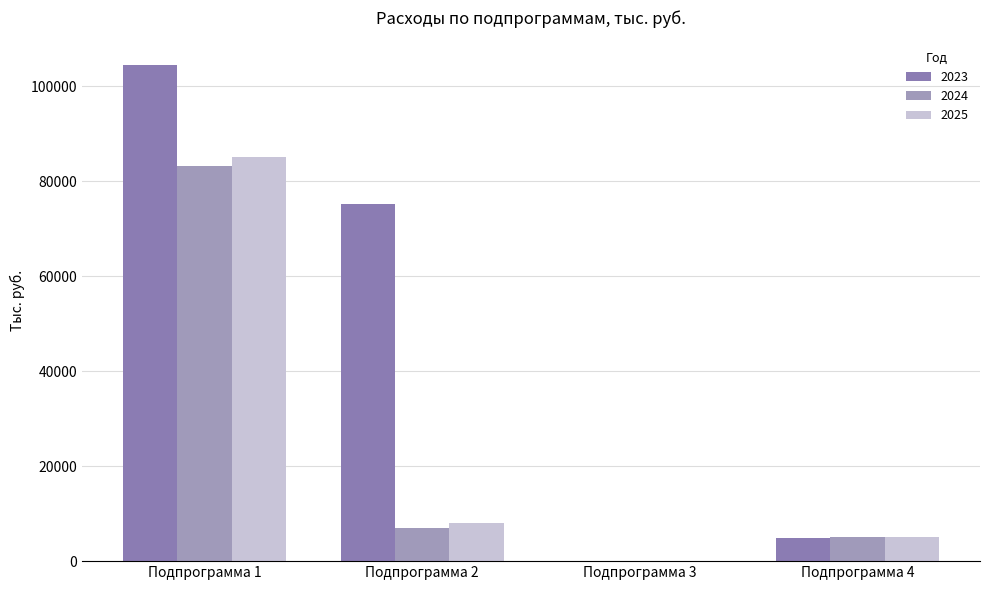

List the series in order of their peak value, lowest first.

2024, 2025, 2023